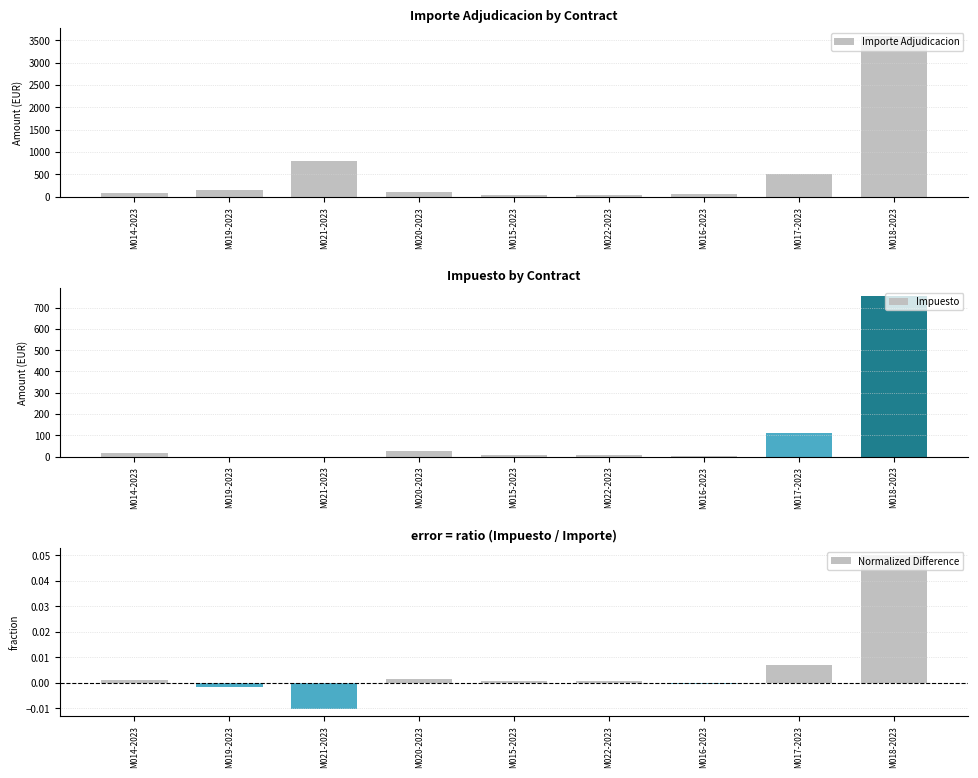

What is the label of the 8th bar from the right?

M019-2023